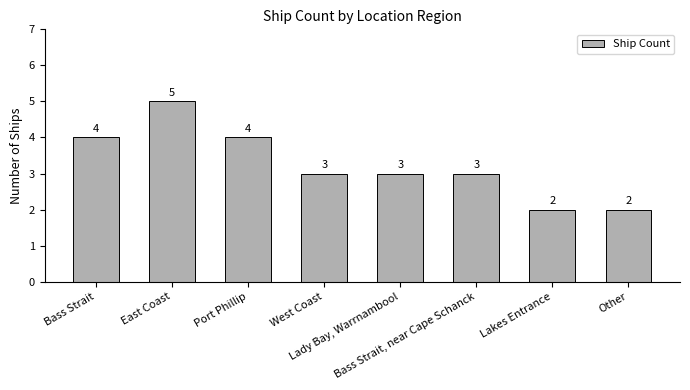

What is the difference between the values at Lakes Entrance and Bass Strait?

2